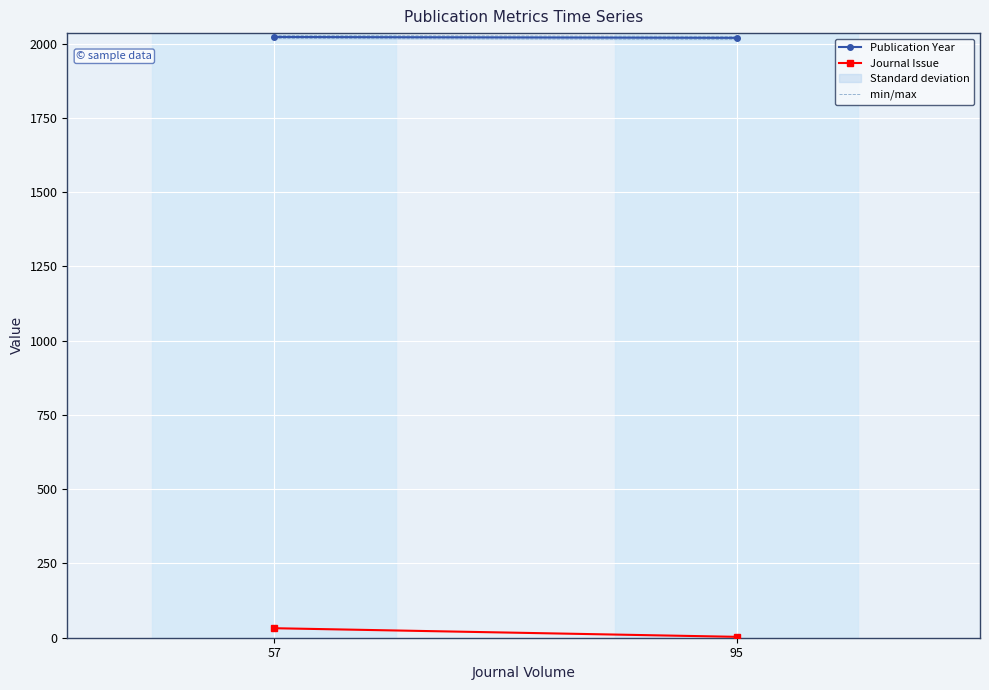

What value does the Publication Year series have at 95?

2019